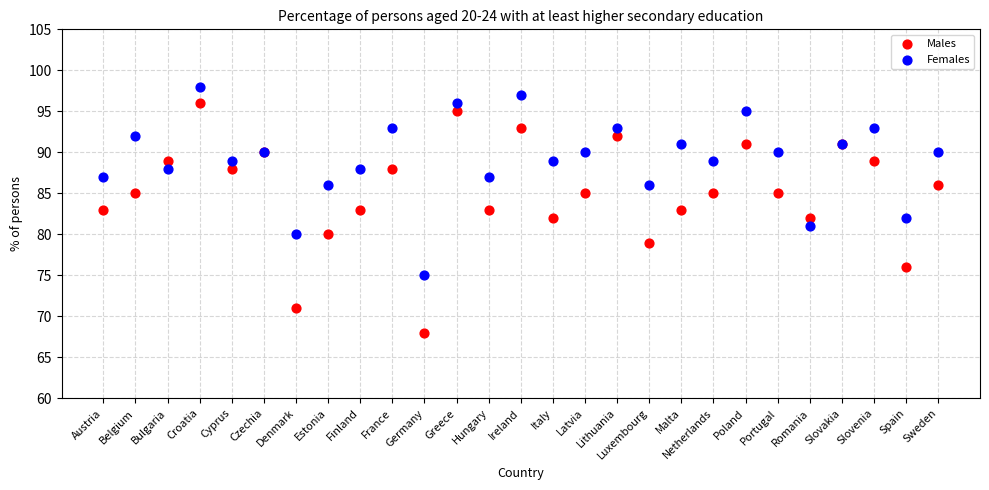

Which series has the largest Y range (max minus min)?

Males